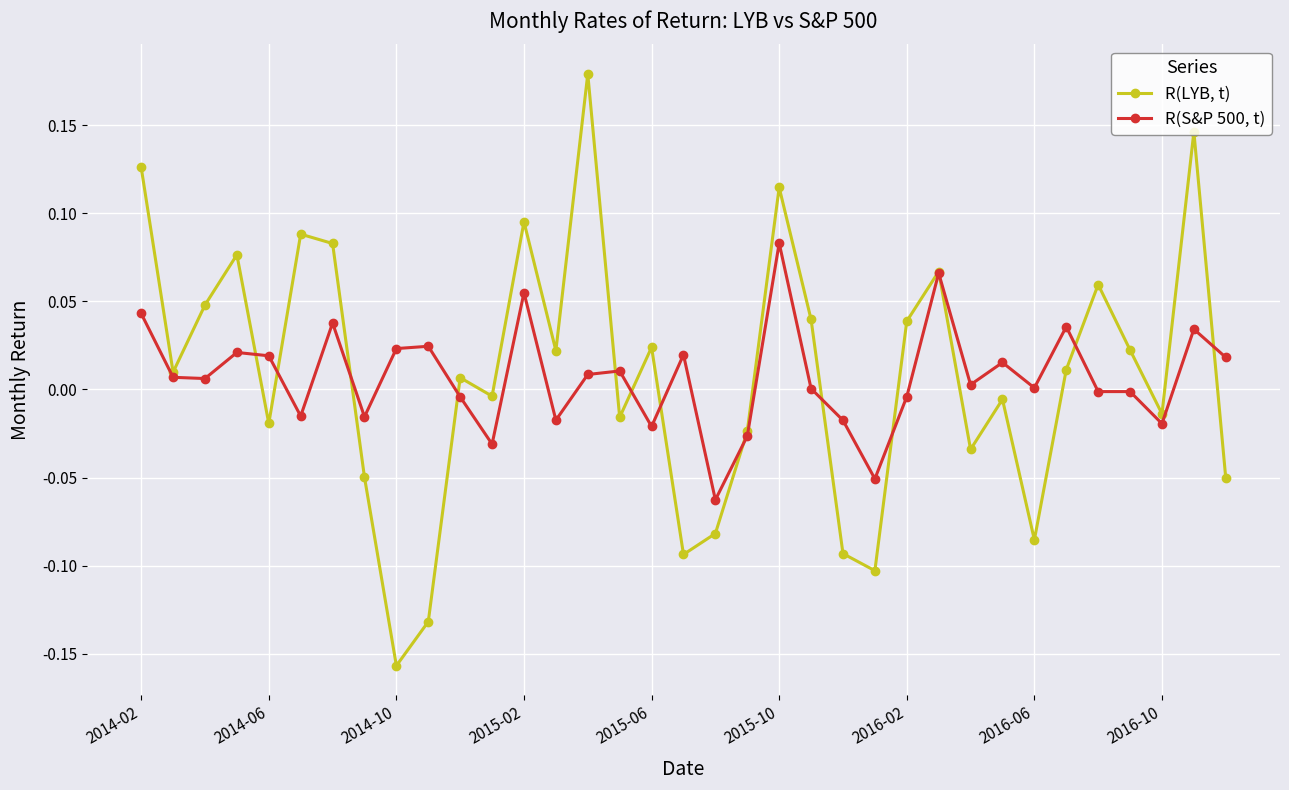

List the series in order of their overall mean, highest first.

R(LYB, t), R(S&P 500, t)